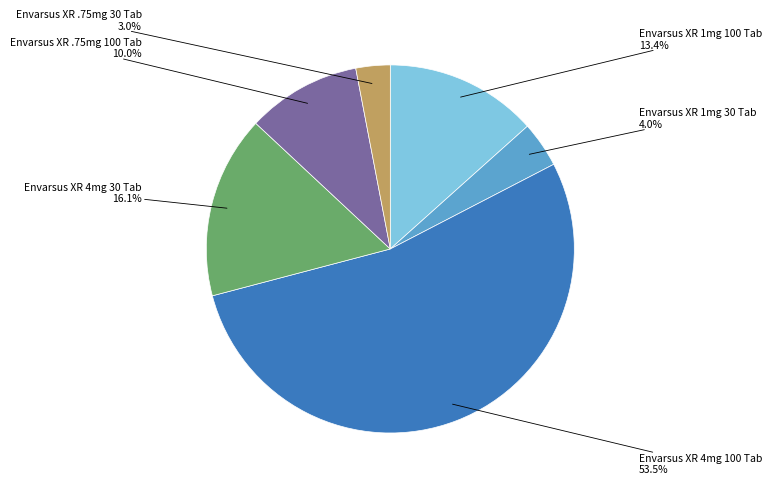

Does any single category account for the majority?

Yes